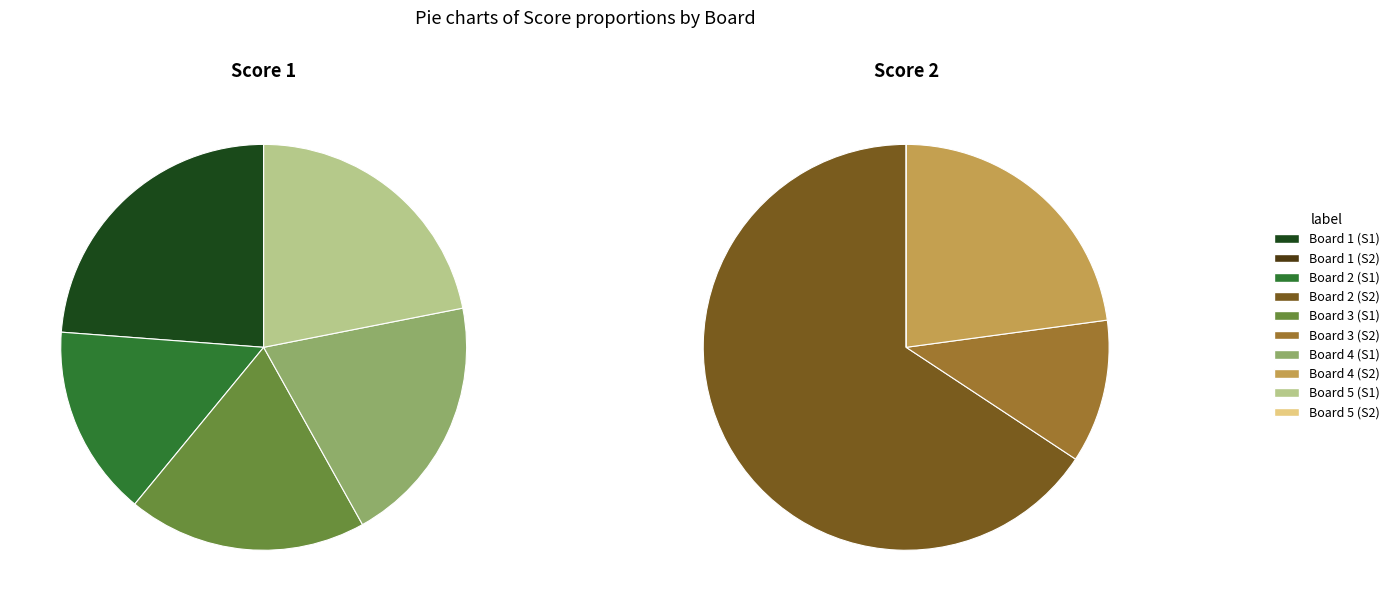

What portion of the pie excludes Board 5?

78.1%